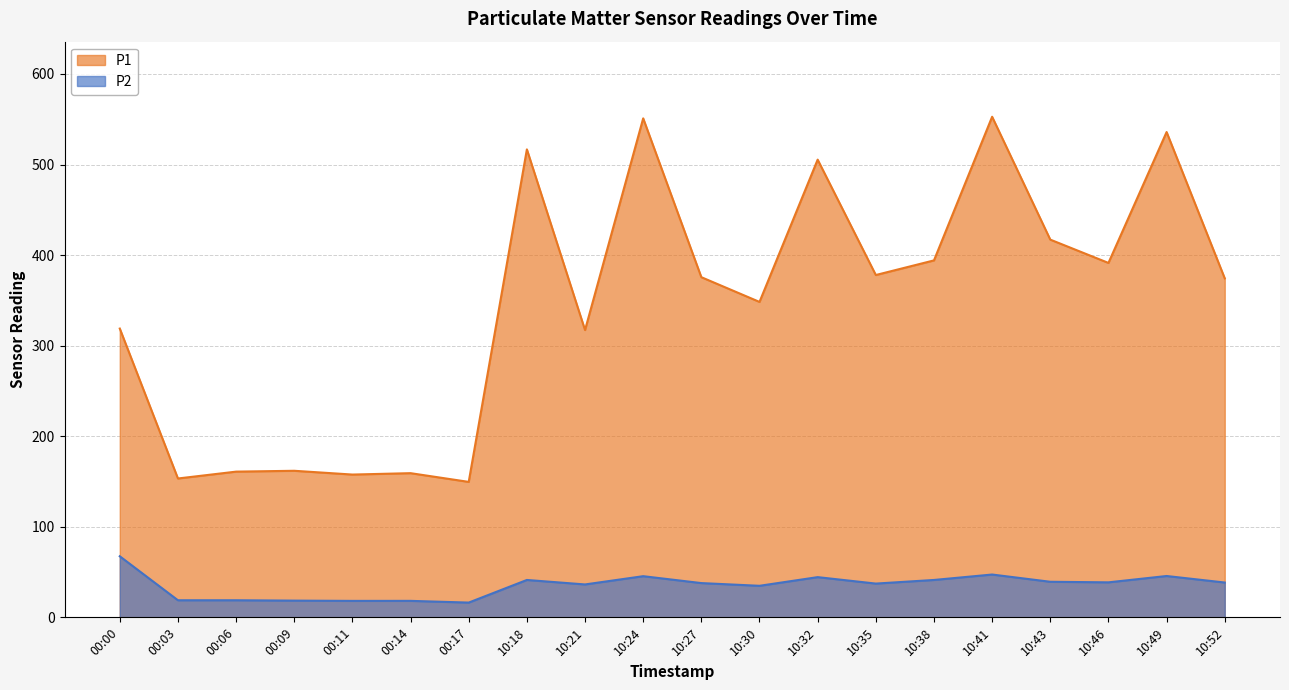

Which series has the widest spread of values?

P1